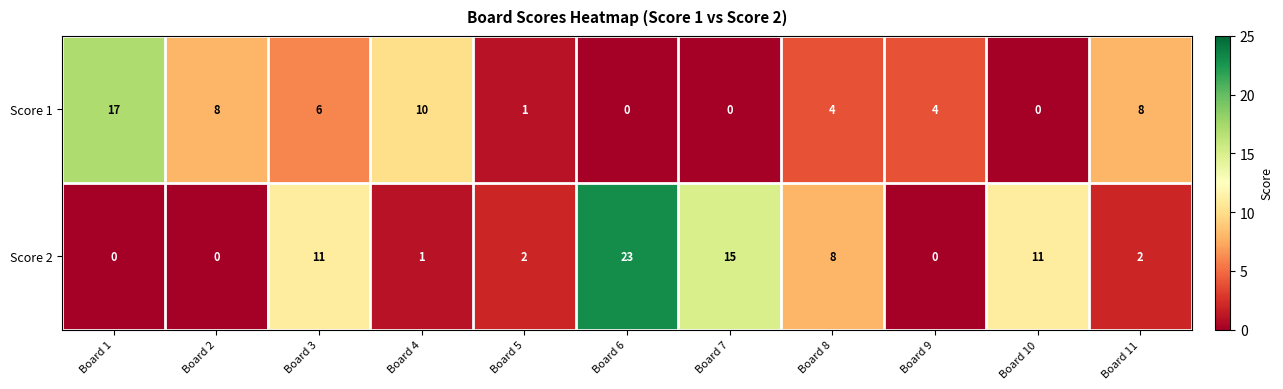

At how many categories does at least one series exceed 0?

11